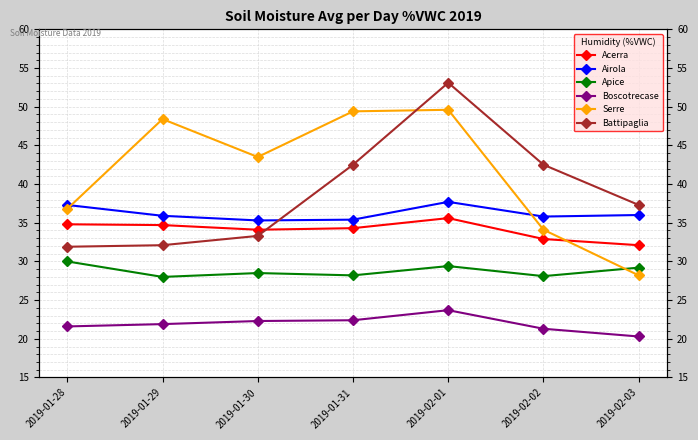

Which series has the largest total across all categories?

Serre